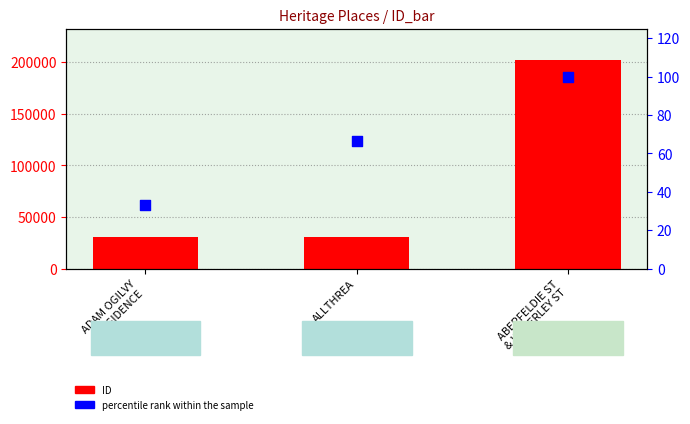

What is the total value across all series at ALLTHREA?

31070.7